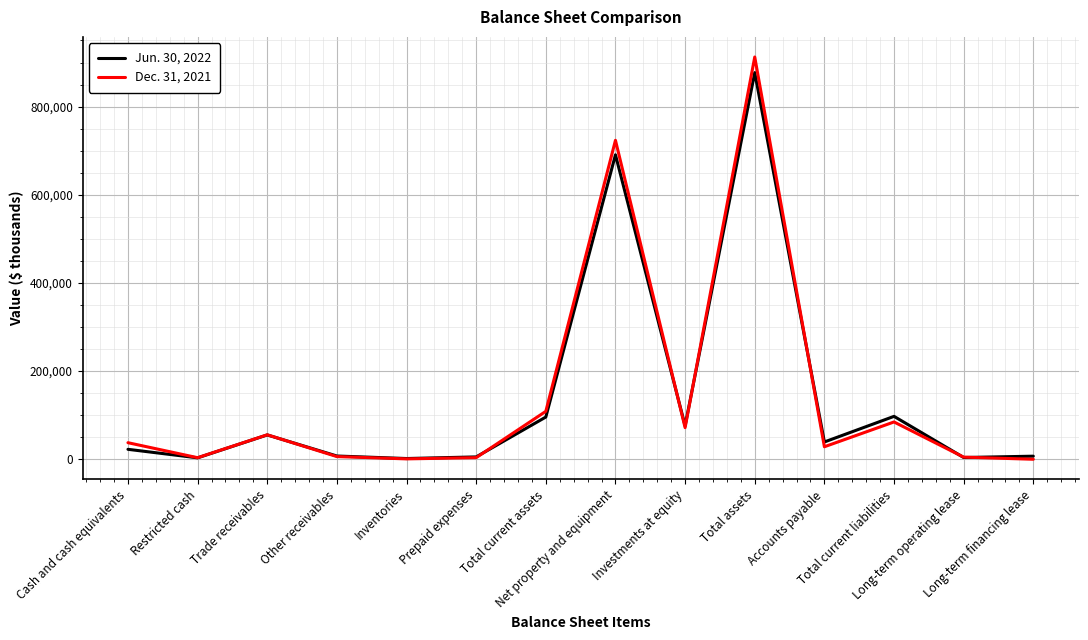

At which category is the sum across all series the highest?

Total assets